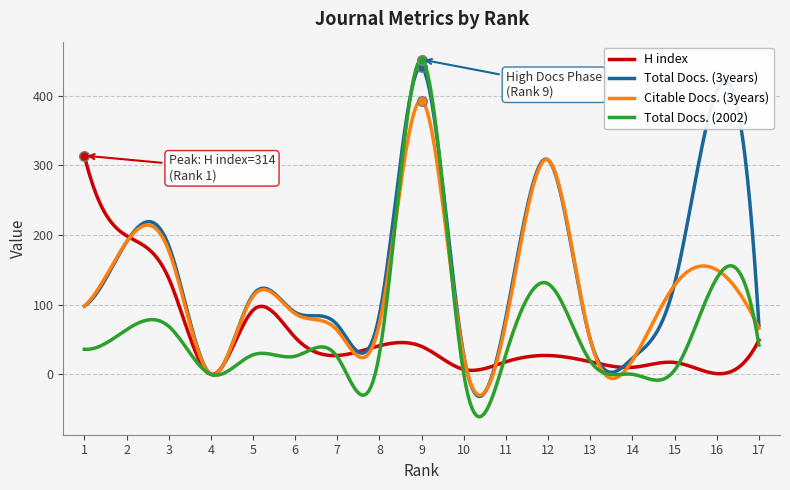

What is the highest value of the Total Docs. (2002) series?

451.8